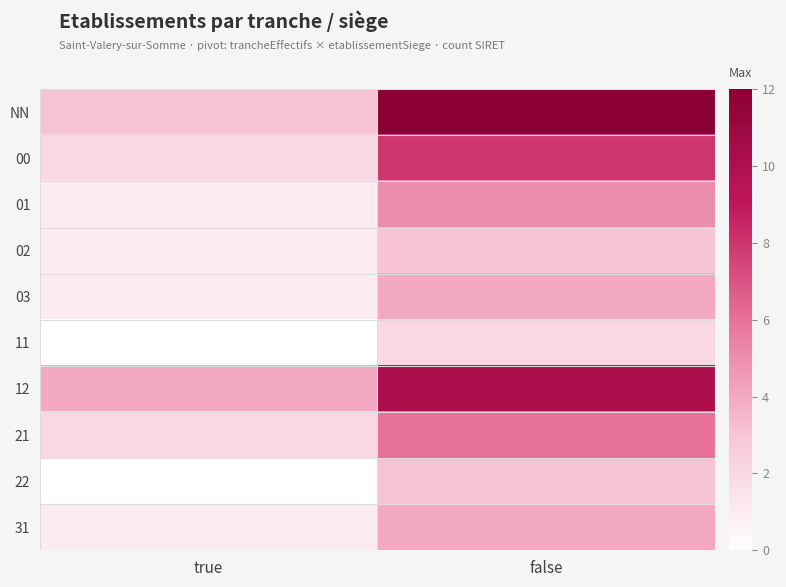

Reading left to right, list all the values displayed in this chart.

NN: true=3	false=12
00: true=2	false=8
01: true=1	false=5
02: true=1	false=3
03: true=1	false=4
11: true=0	false=2
12: true=4	false=10
21: true=2	false=6
22: true=0	false=3
31: true=1	false=4